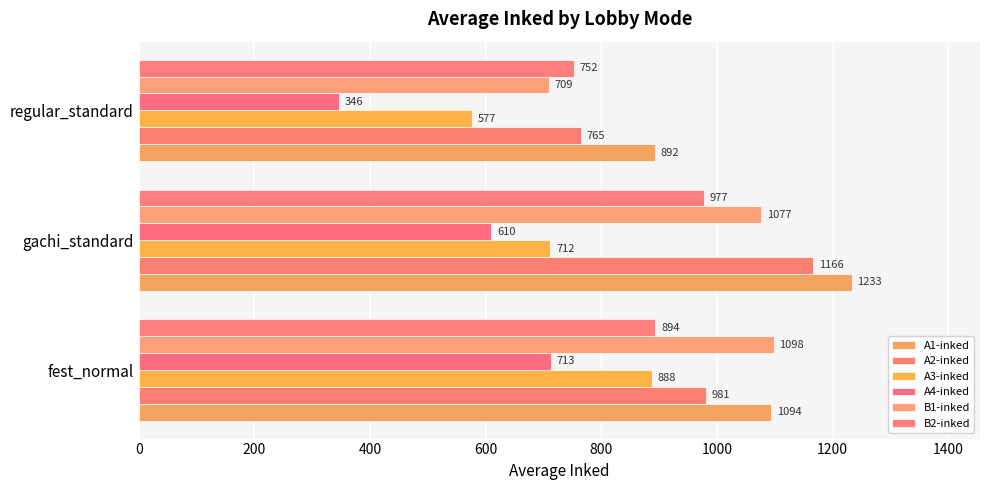

Which series has the widest spread of values?

A2-inked